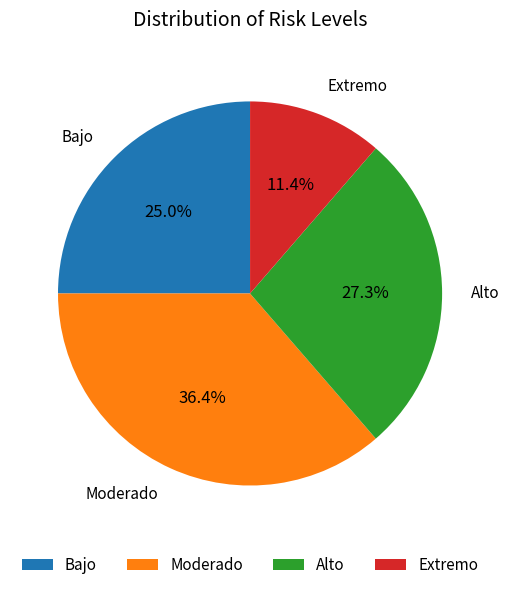

How many segments does this pie chart have?

4